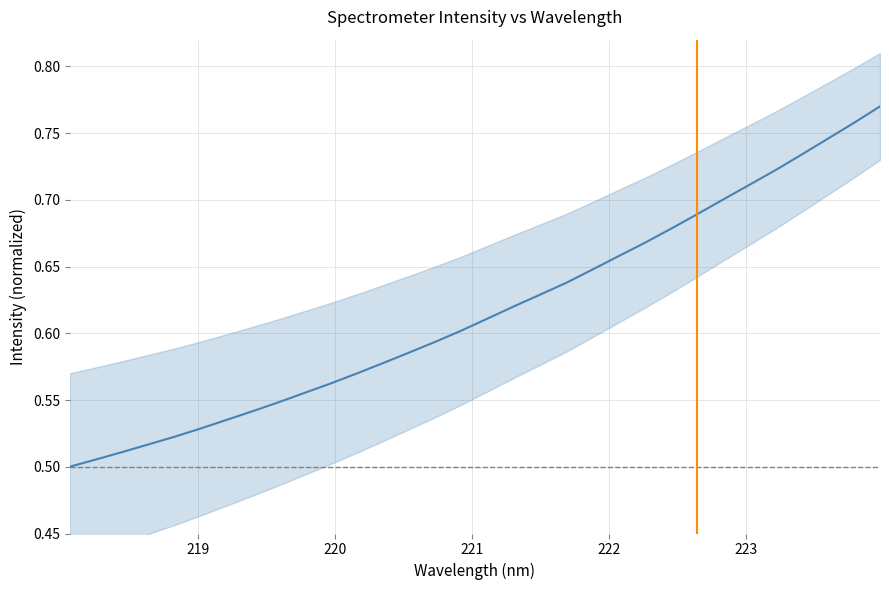

How many categories are shown in the chart?

32